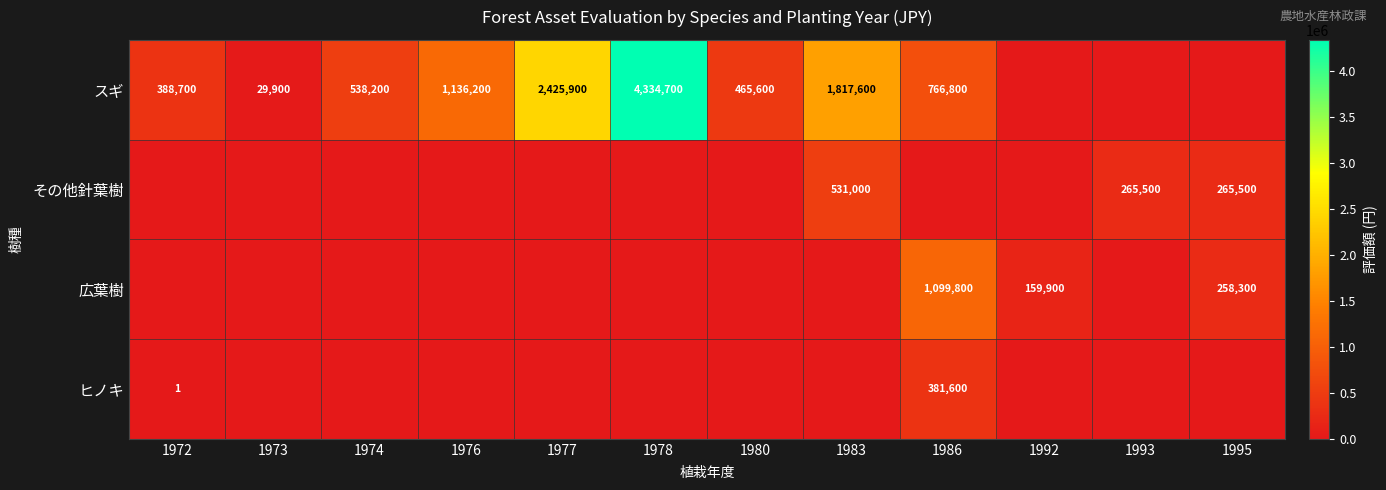

The スギ series shows 15163 at 1973. True or false?

False